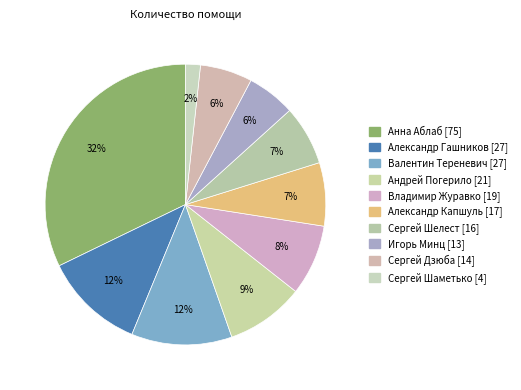

True or false: Александр Гашников [27] accounts for 18% of the total.

False